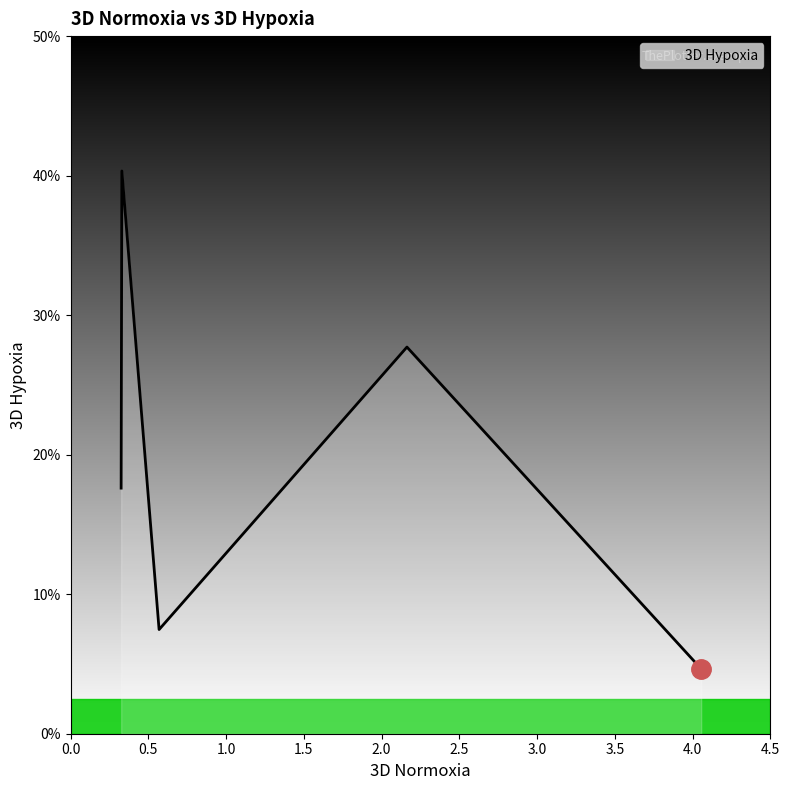

What is the difference between the maximum and minimum values?

35.7